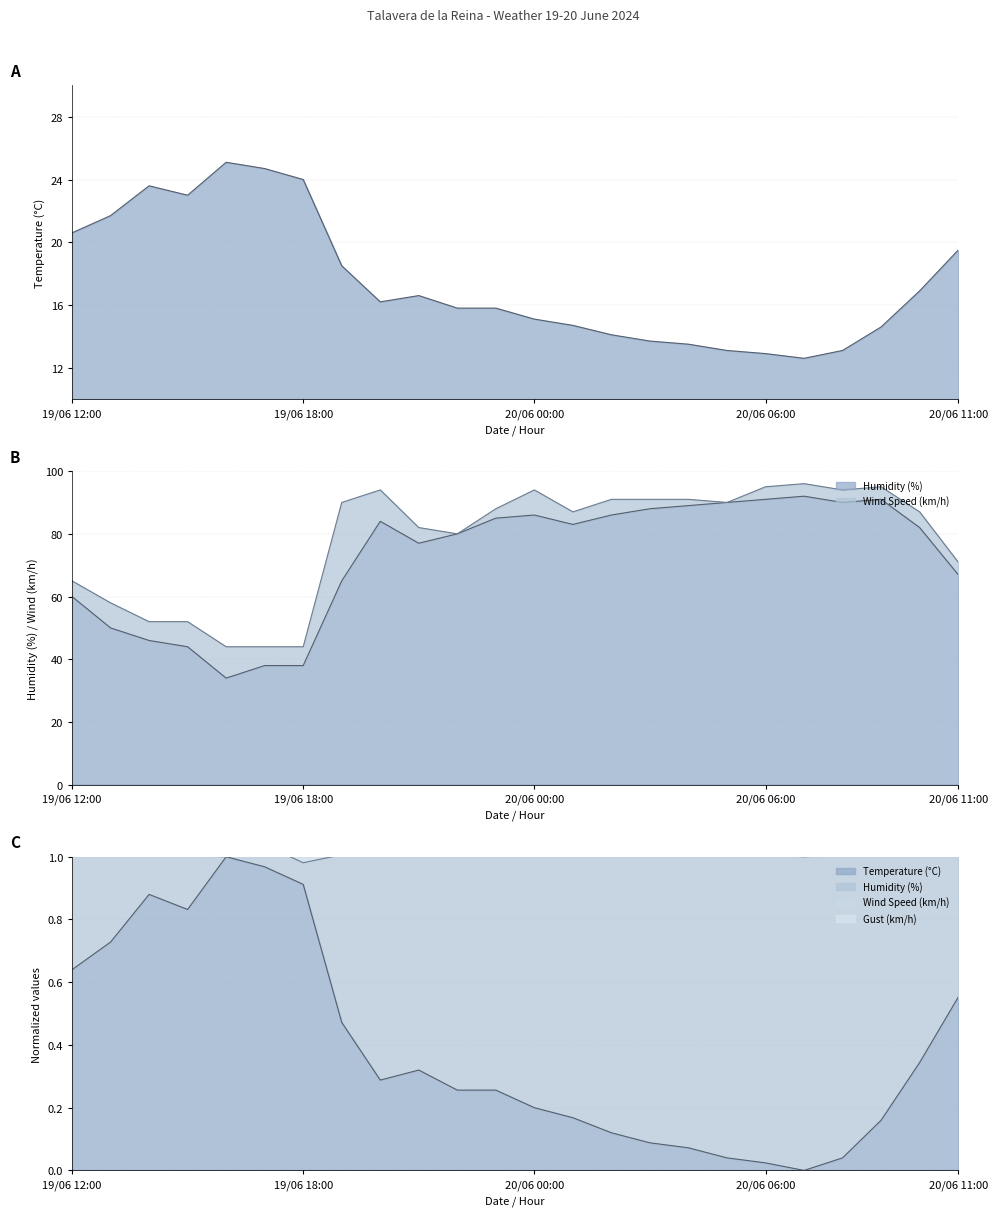

What is the label of the 12th point from the left?

19/06 23:00